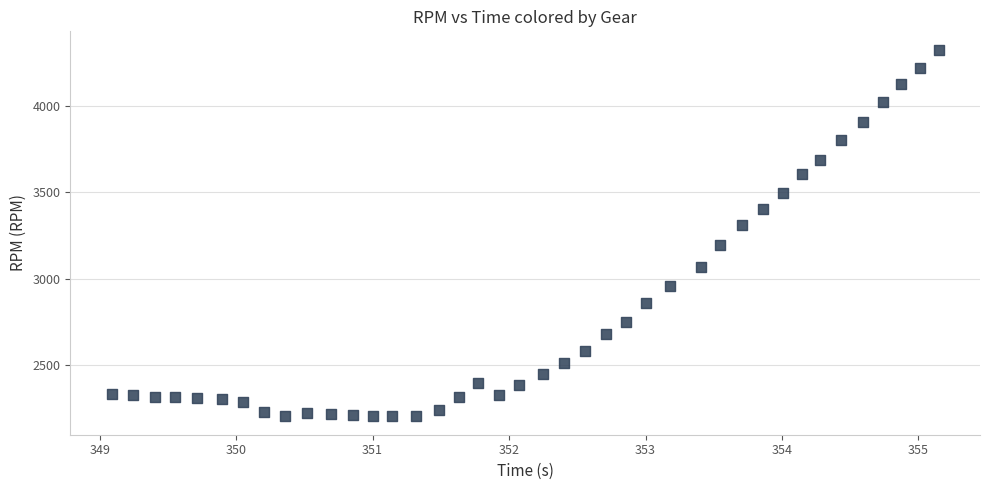

What is the range of Y values (max minus min)?

2120